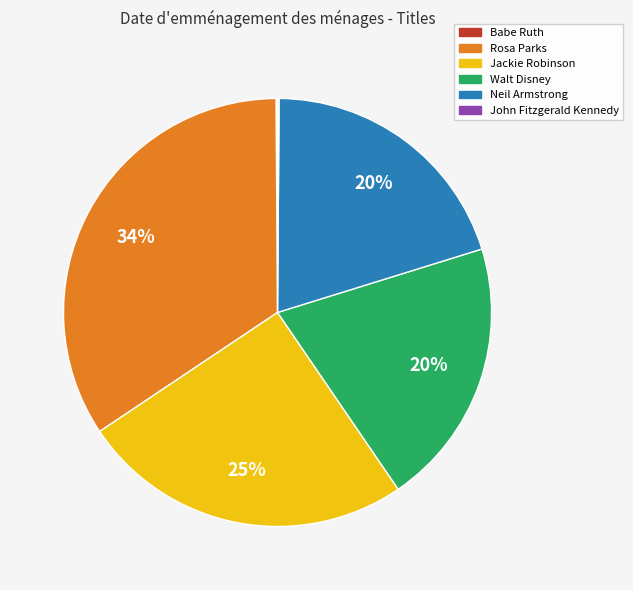

Does any single category account for the majority?

No